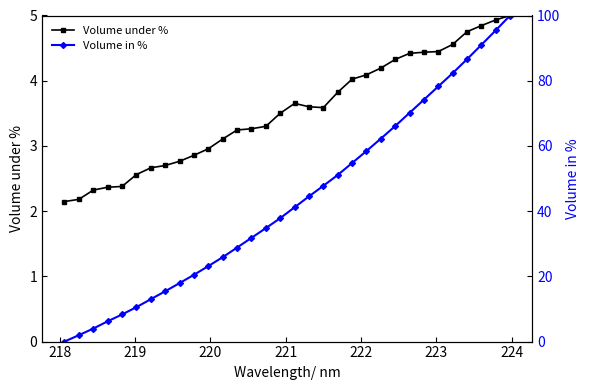

True or false: Volume under % has more than 0 points higher than both neighbors.

True